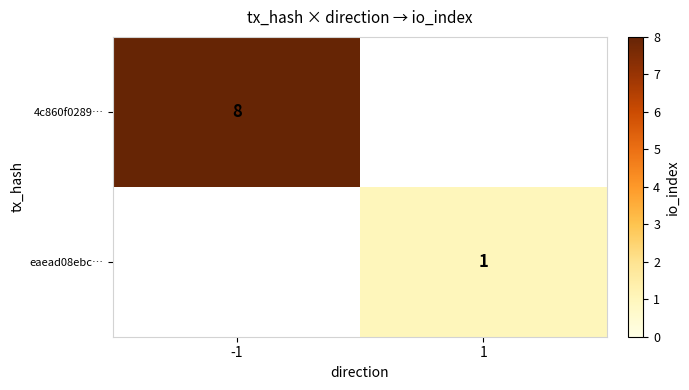

The eaead08ebc… series shows 2 at 1. True or false?

False